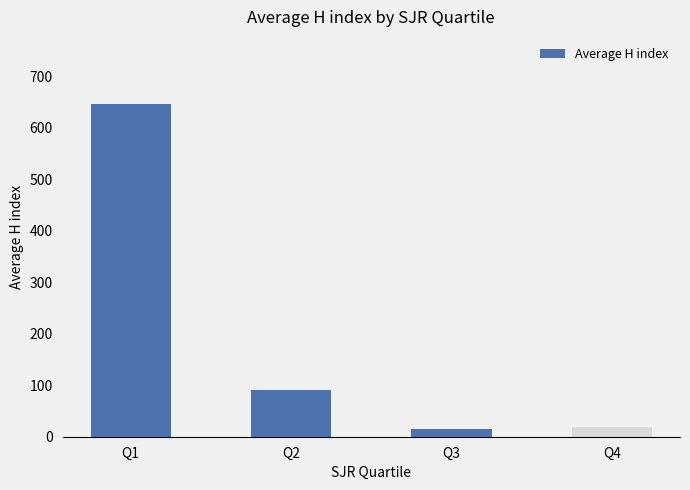

The value at Q1 is 283. True or false?

False